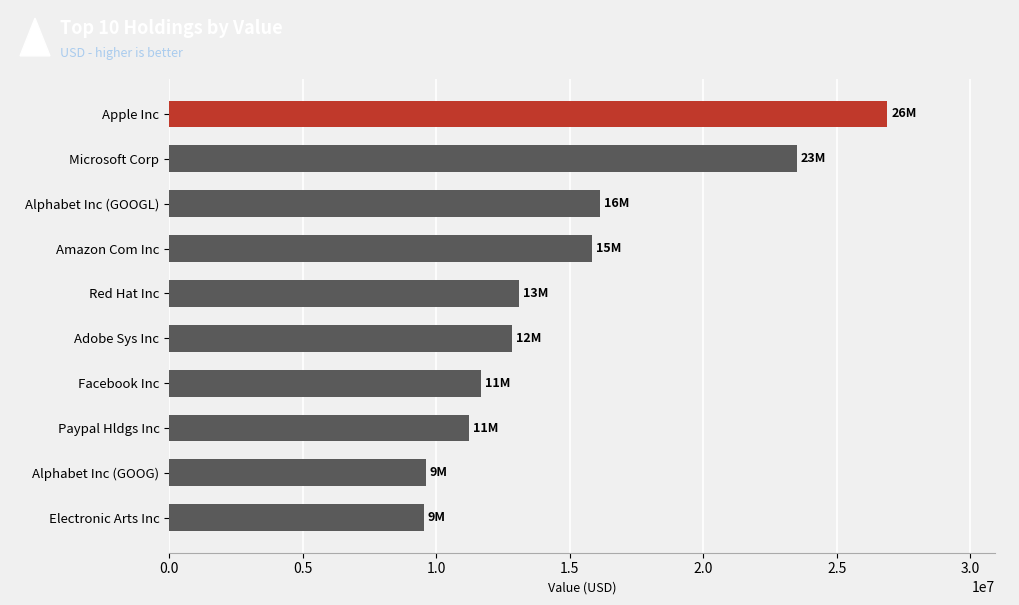

What is the ratio of the value at Amazon Com Inc to the value at Alphabet Inc (GOOGL)?

1.0